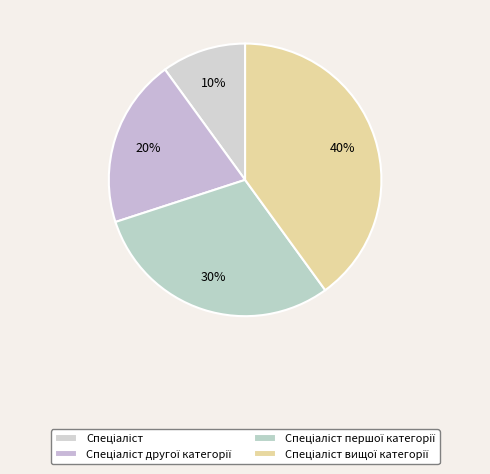

How many segments does this pie chart have?

4